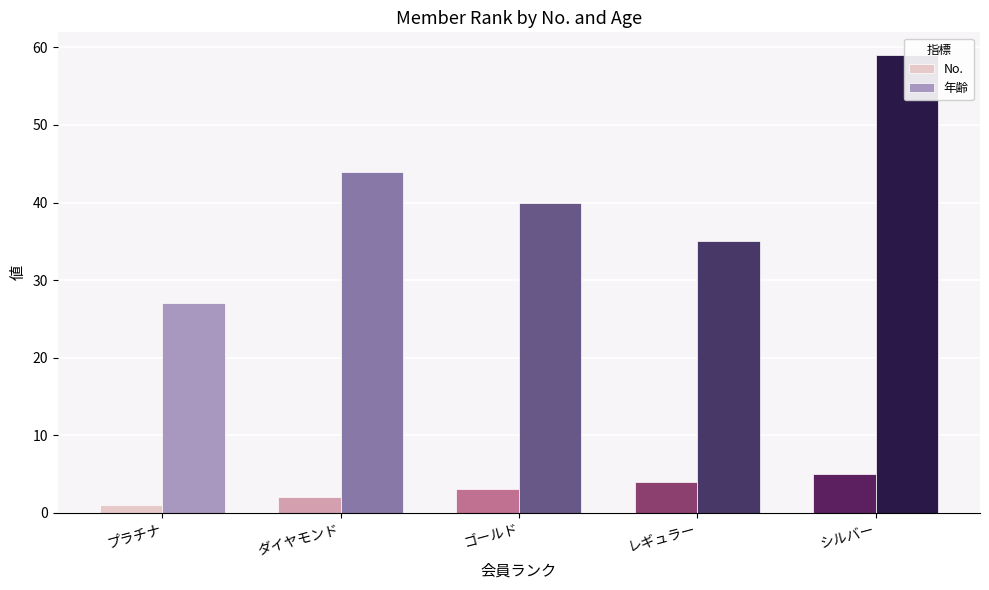

Count the 年齢 values in the range 35 to 44.

3